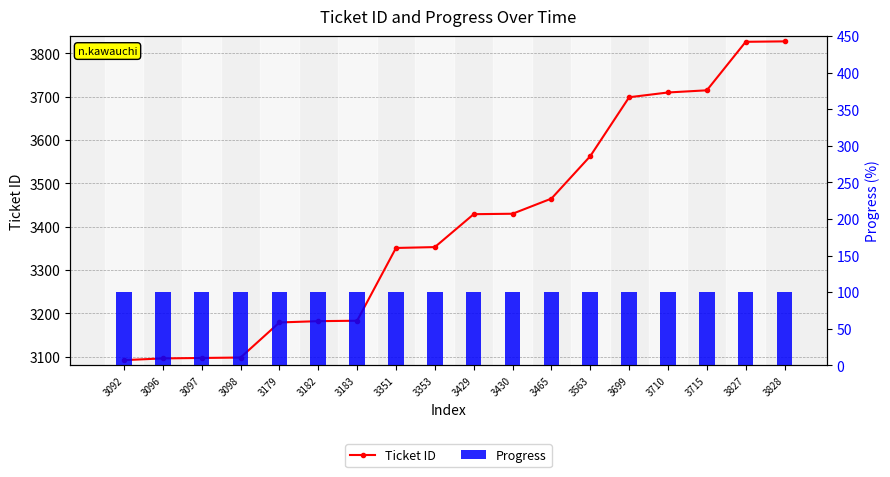

Is it true that Ticket ID equals 1528 at 3183?

False